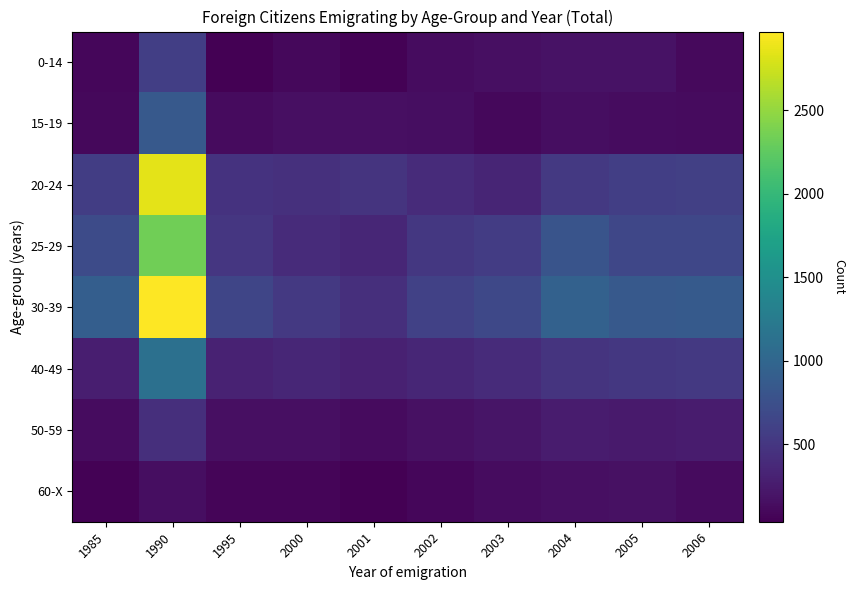

What is the greatest value displayed?

2971